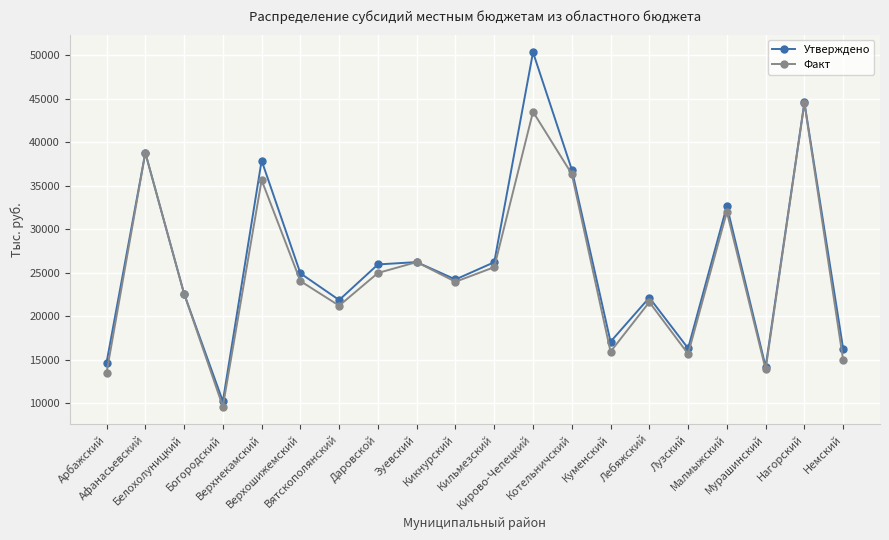

What value does the Факт series have at Верхошижемский?

24054.9